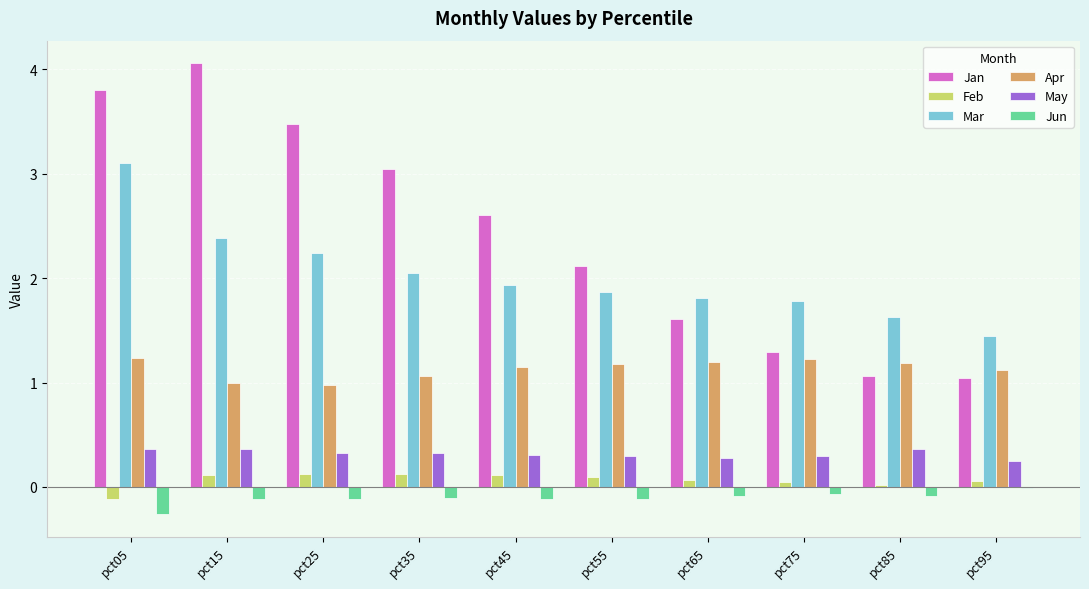

Which series has the widest spread of values?

Jan